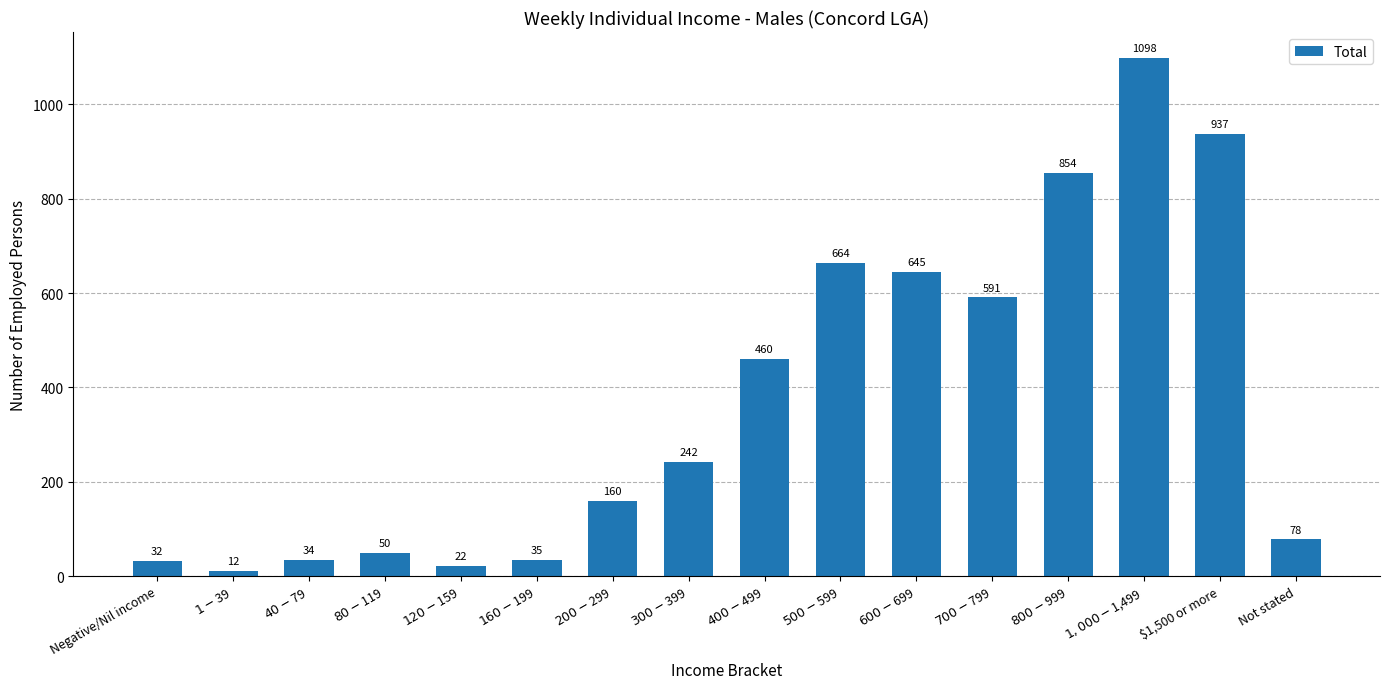

How many data points does each series have?

16